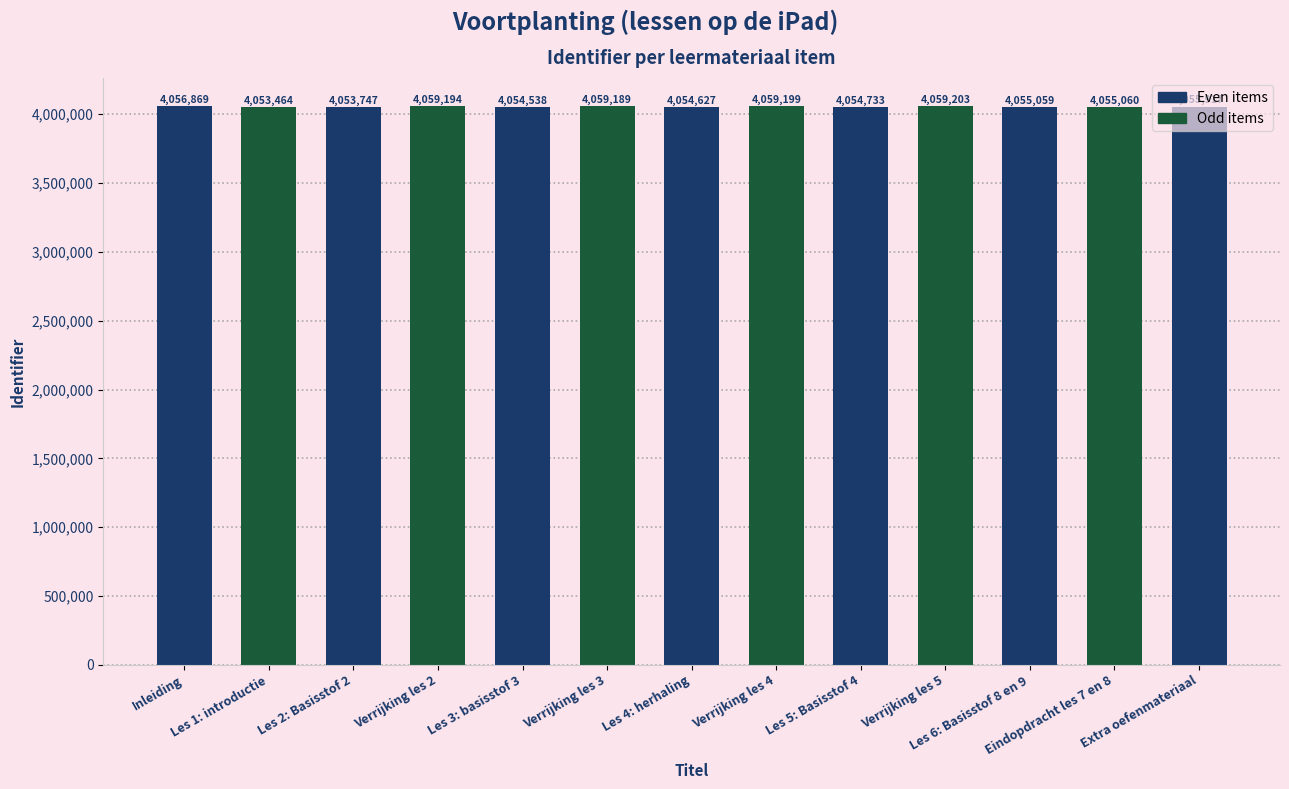

How many values are below 4055060?

6